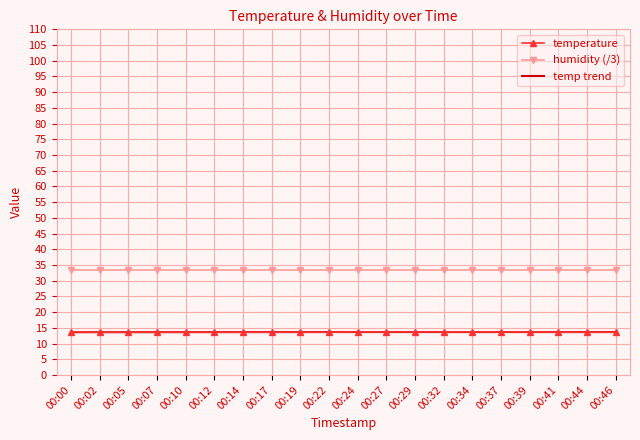

Reading left to right, what are all the values shown in this chart?

00:00=13.7	00:02=13.6	00:05=13.6	00:07=13.6	00:10=13.6	00:12=13.6	00:14=13.6	00:17=13.6	00:19=13.6	00:22=13.6	00:24=13.7	00:27=13.7	00:29=13.7	00:32=13.7	00:34=13.7	00:37=13.7	00:39=13.7	00:41=13.6	00:44=13.6	00:46=13.6